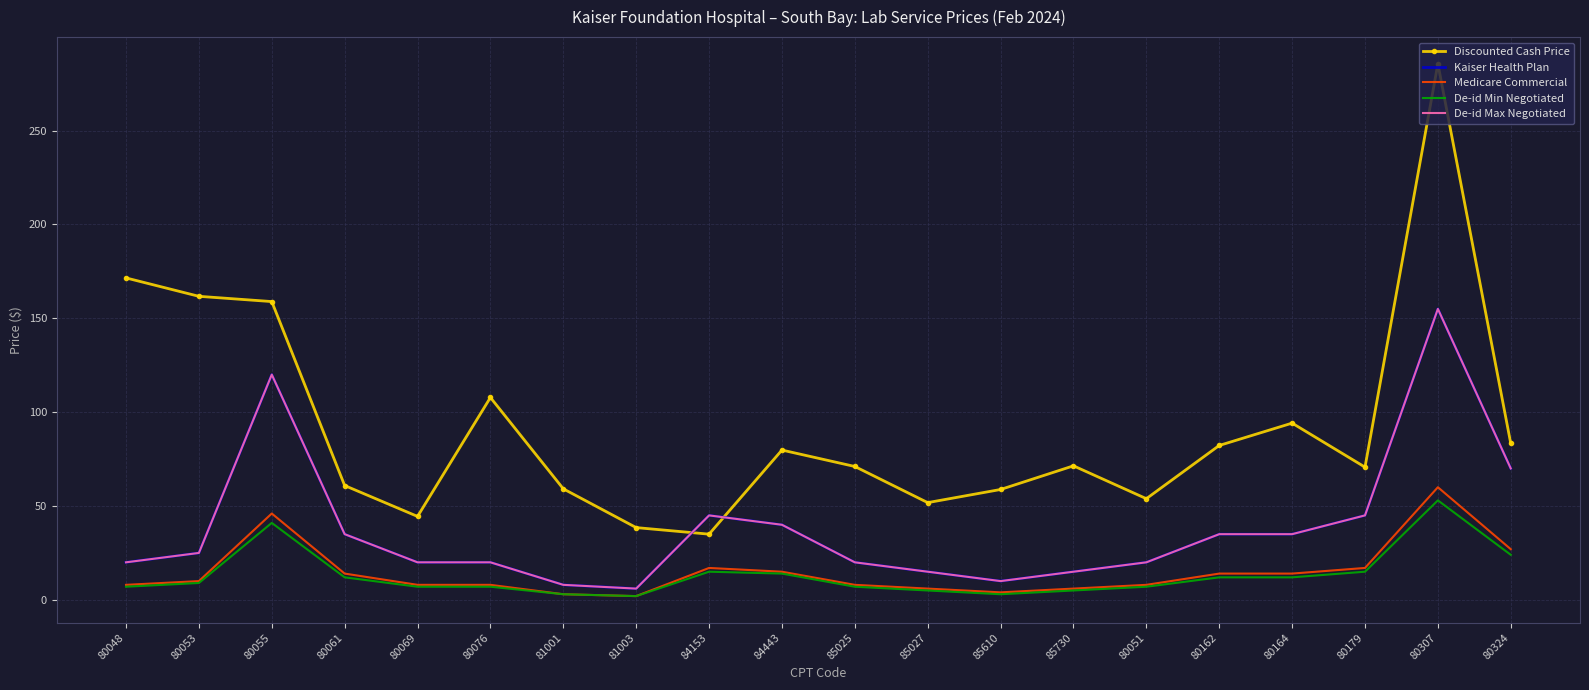

How many lines are shown in the chart?

5